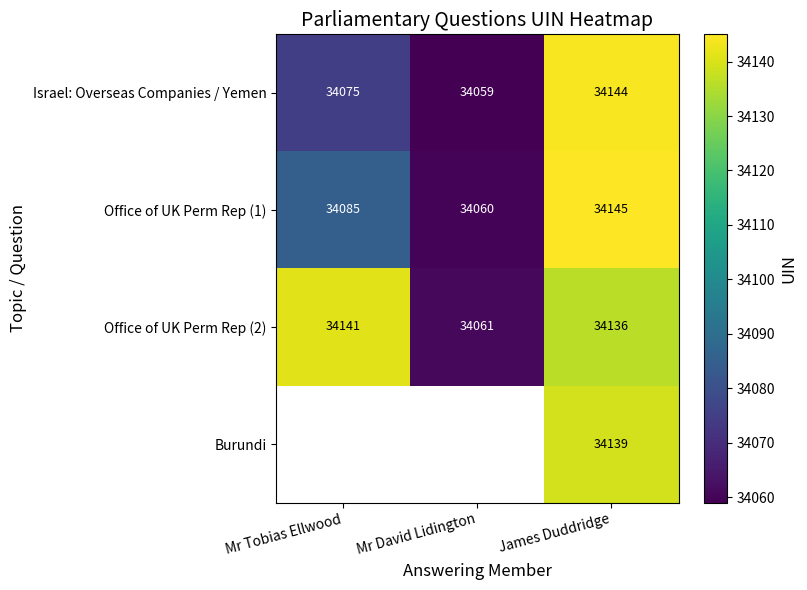

At how many categories does at least one series exceed 34081?

2